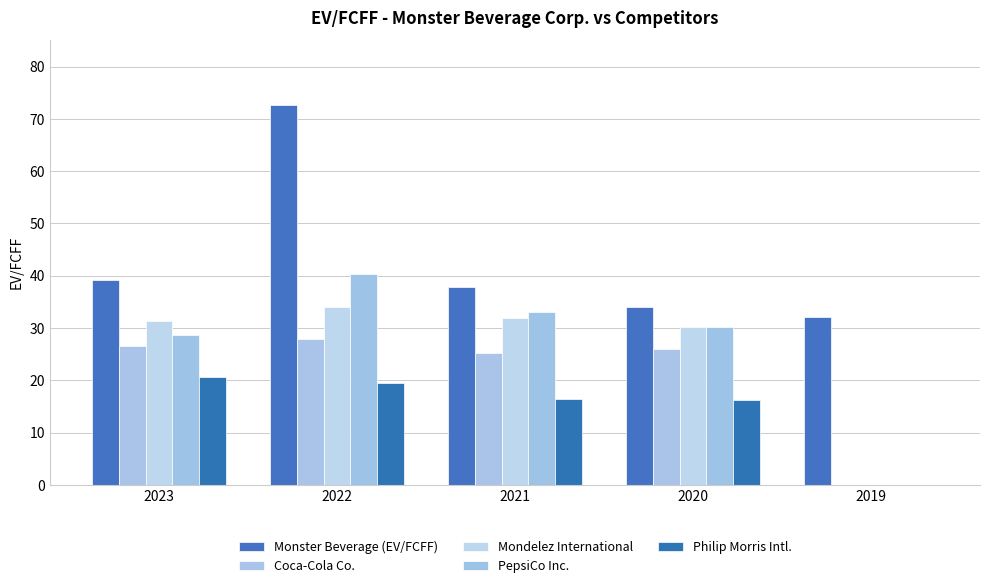

Which series has the largest range (max minus min)?

Monster Beverage (EV/FCFF)